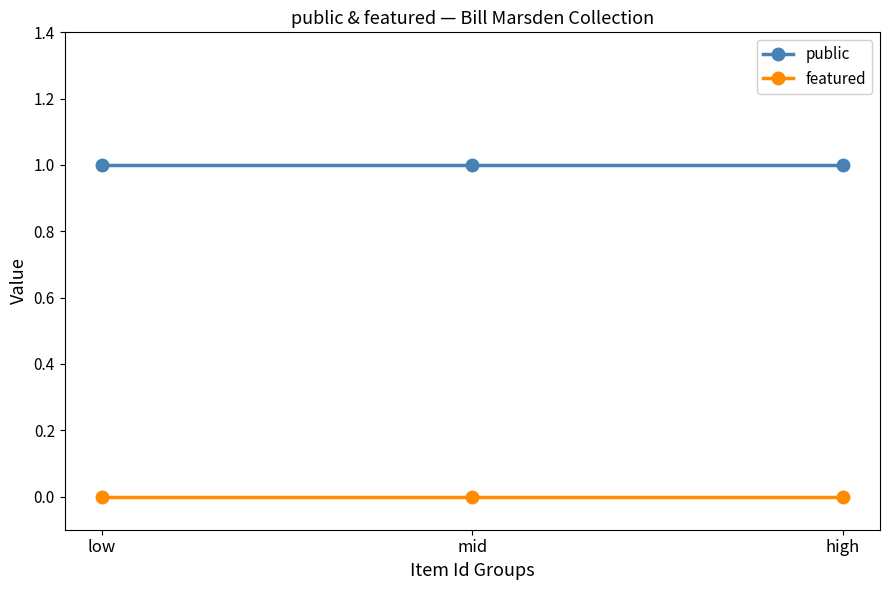

Is the value of featured at high greater than the value of public at mid?

No